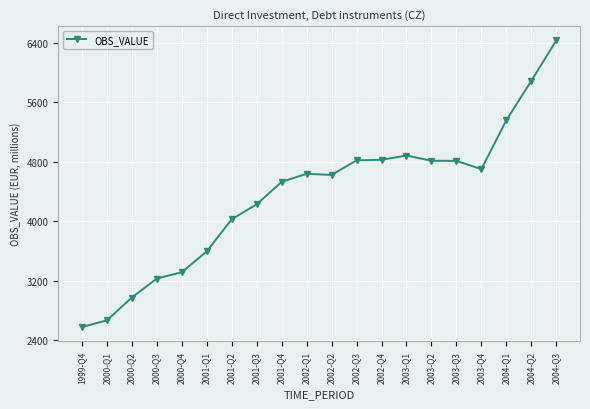

True or false: the data has more than 0 interior local peaks.

True